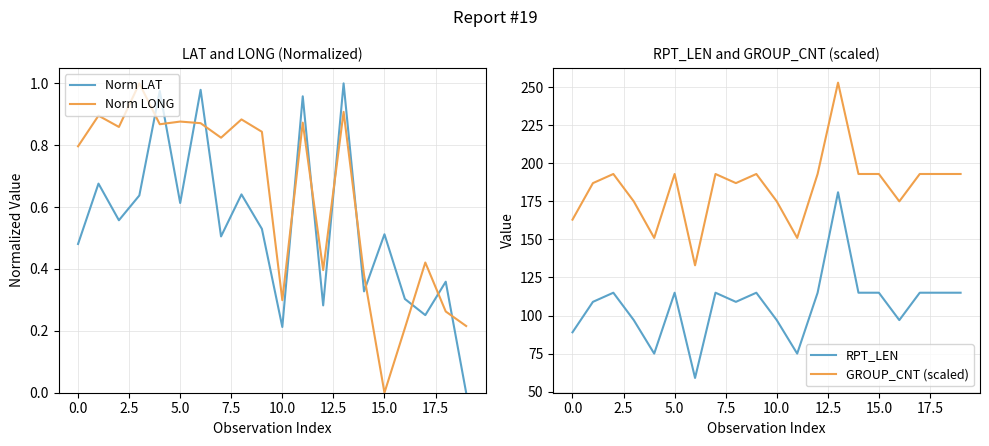

True or false: Norm LONG and Norm LAT cross at least once.

True